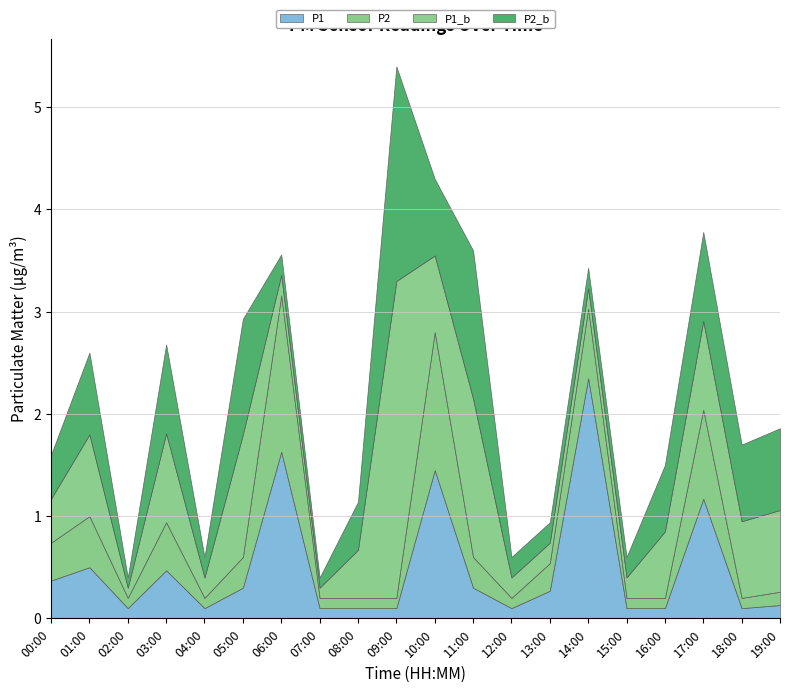

Is it true that P1 equals 0.1 at 13:00?

False